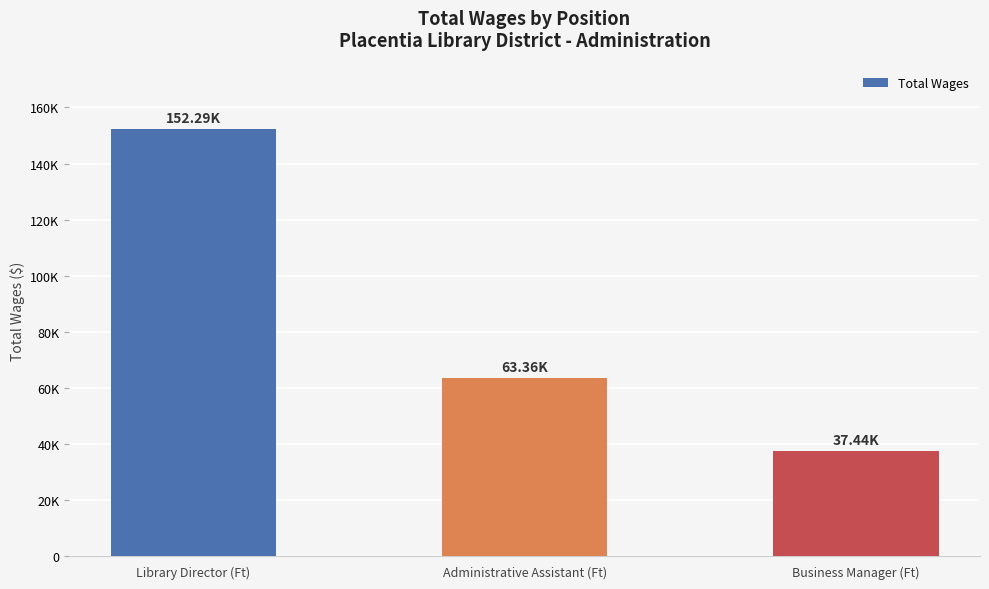

What is the label of the 3rd bar from the left?

Business Manager (Ft)